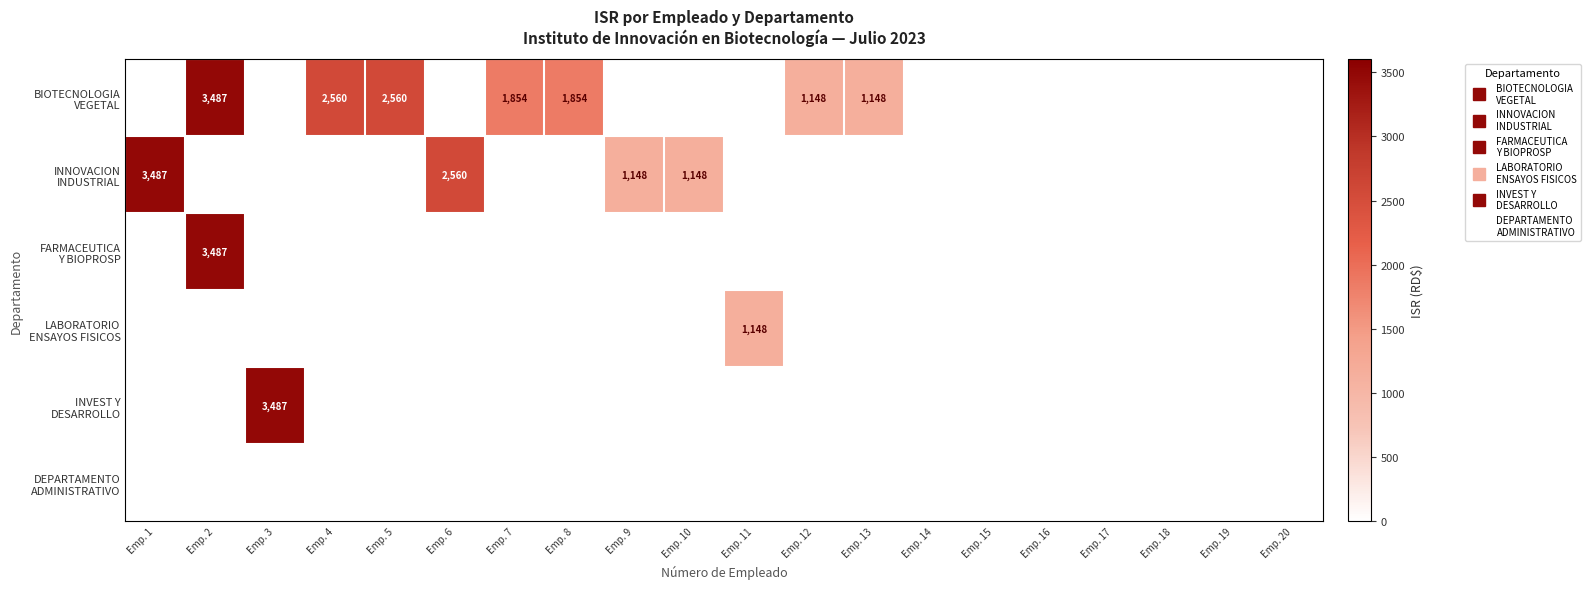

At which category is the sum across all series the highest?

Emp. 2